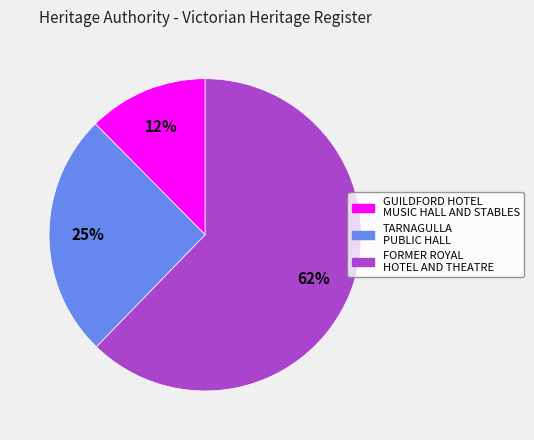

How many segments does this pie chart have?

3